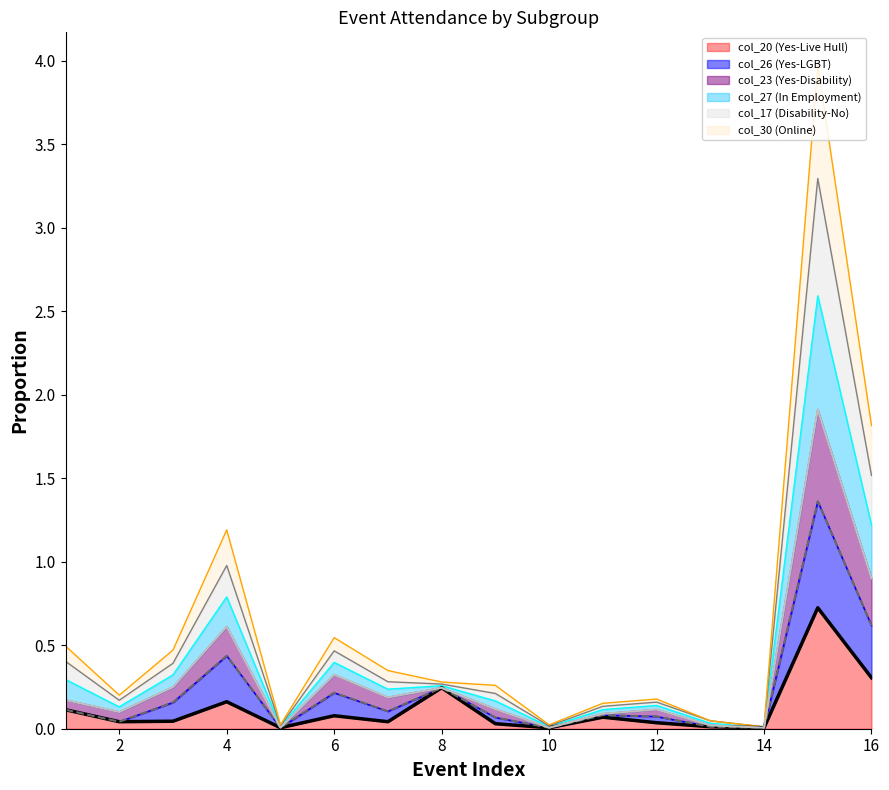

At how many categories does at least one series exceed 1?

3